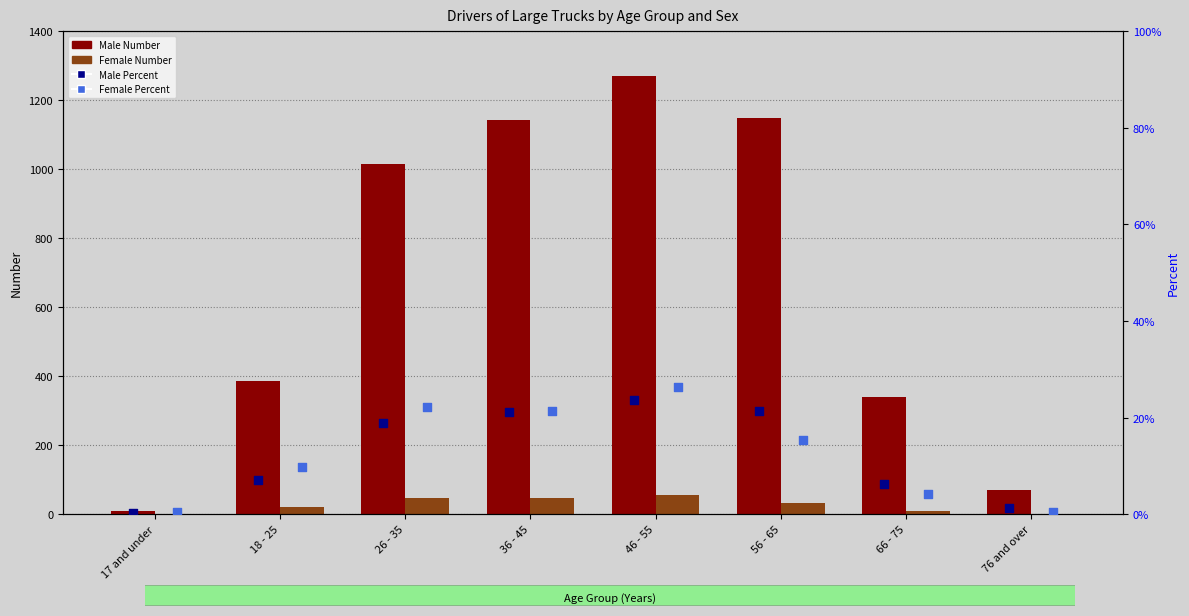

What are all the series names shown in the legend?

Male Number, Female Number, Male Percent, Female Percent